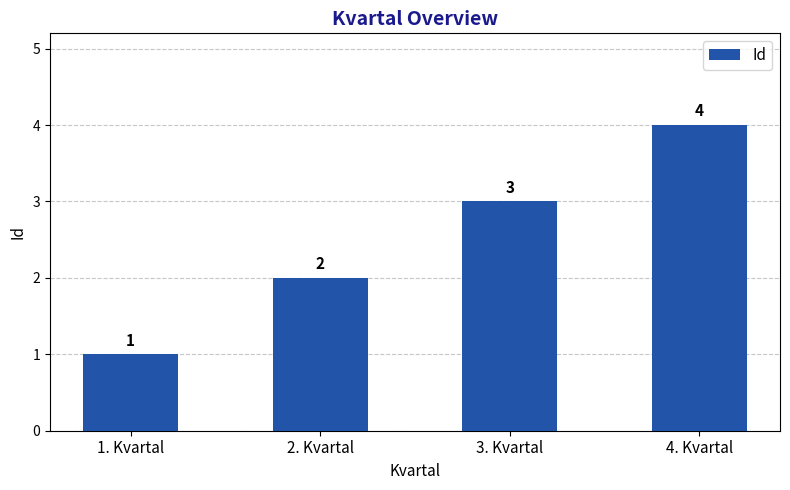

Reading left to right, what are all the values shown in this chart?

1	2	3	4